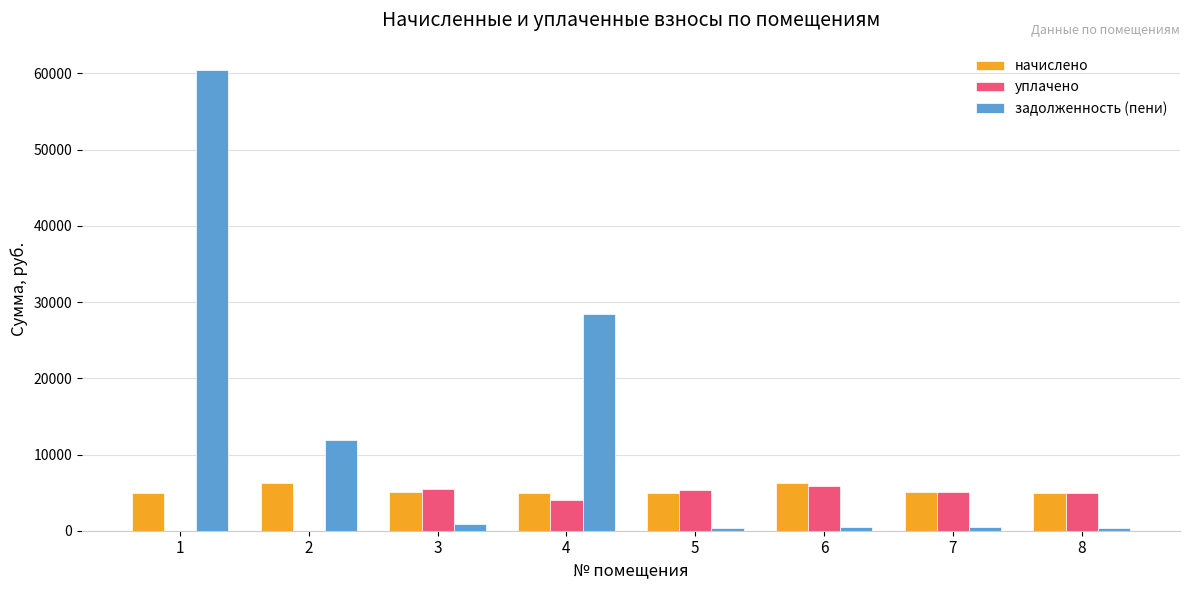

How many groups of bars are there?

8